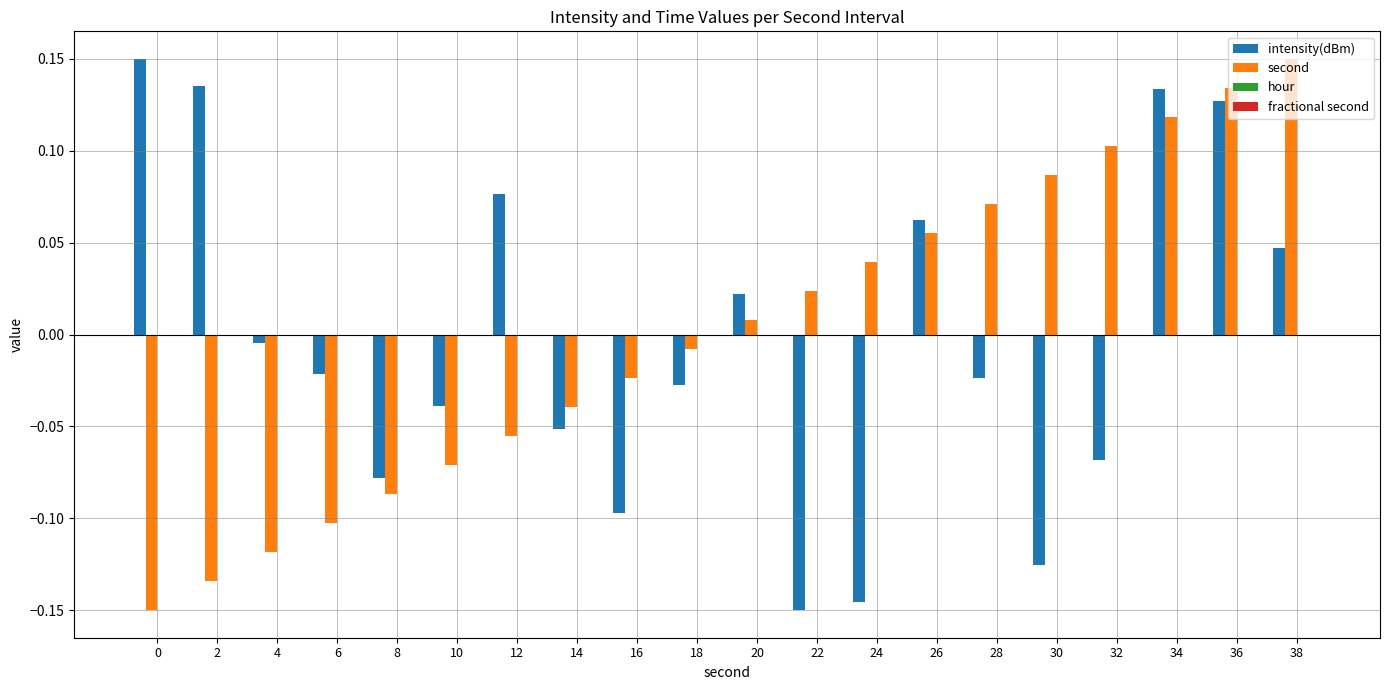

At which label does second first exceed 0?

20